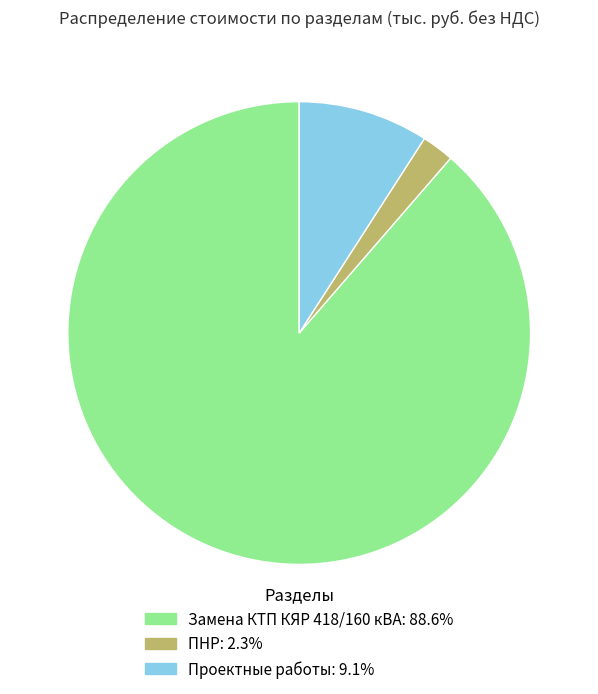

Is it true that Проектные работы is 20% of the pie?

False